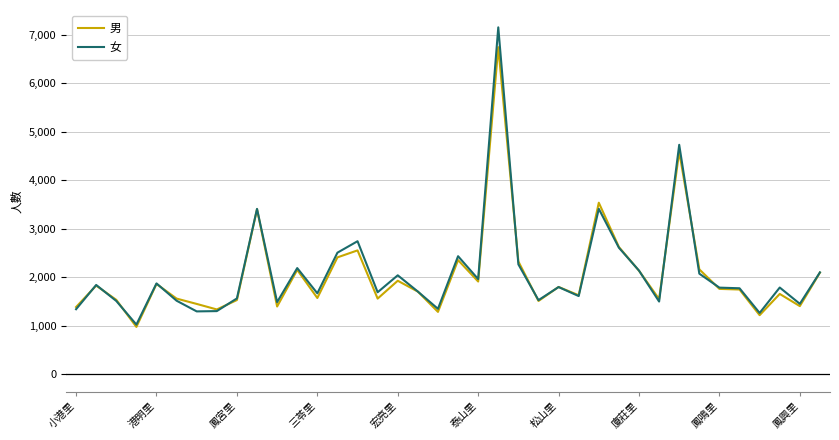

Rank the series by their maximum value, from highest to lowest.

女, 男